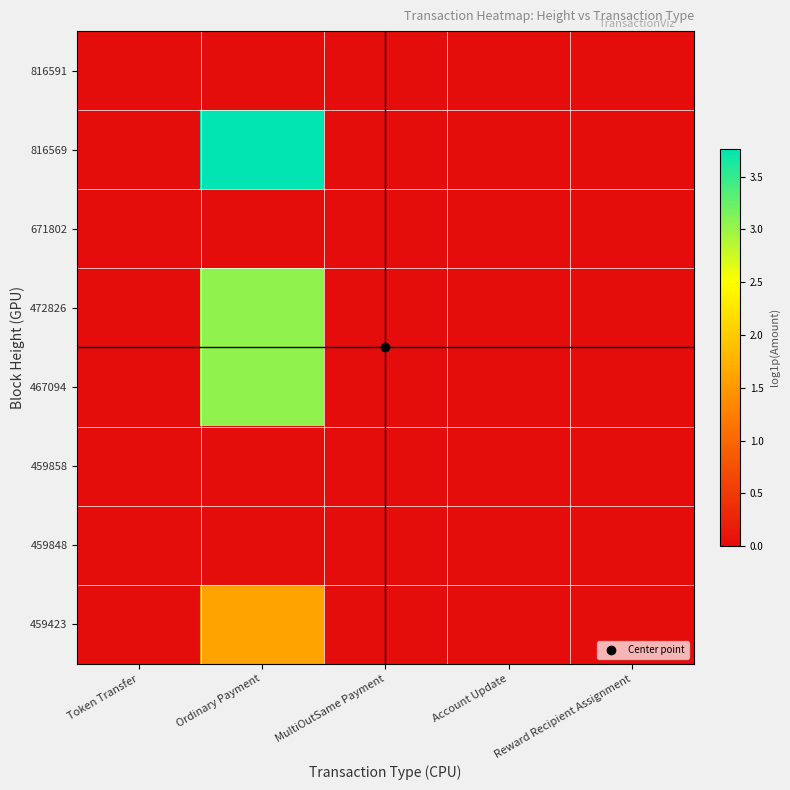

Which series has the widest spread of values?

816569